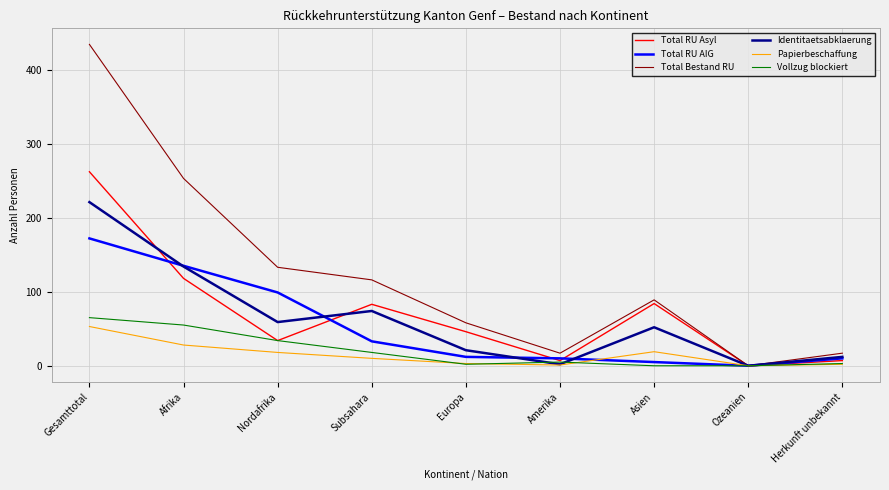

At how many categories does at least one series exceed 385?

1